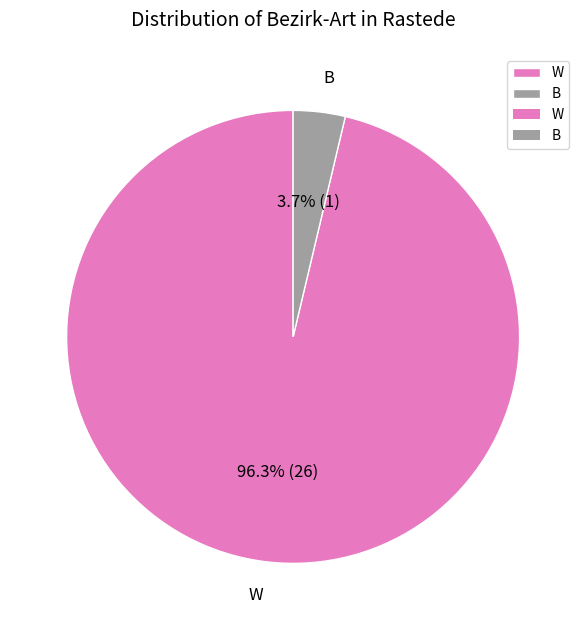

How many segments does this pie chart have?

2